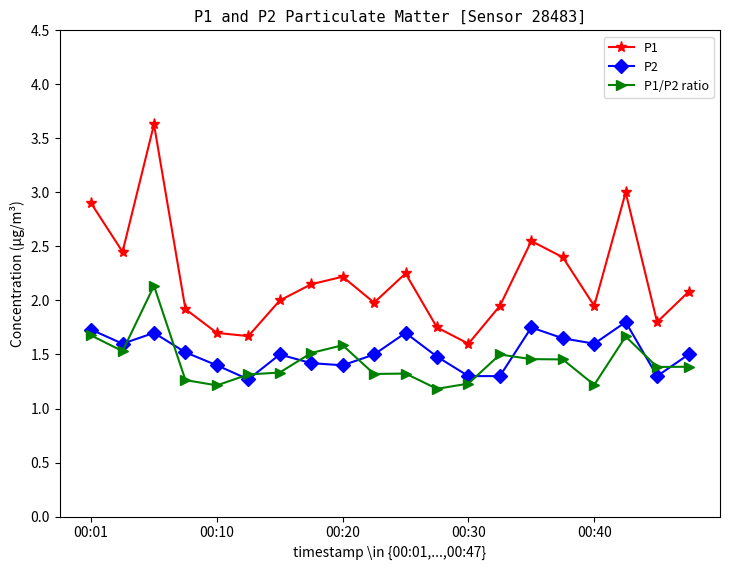

What is the maximum value shown in the chart?

3.6